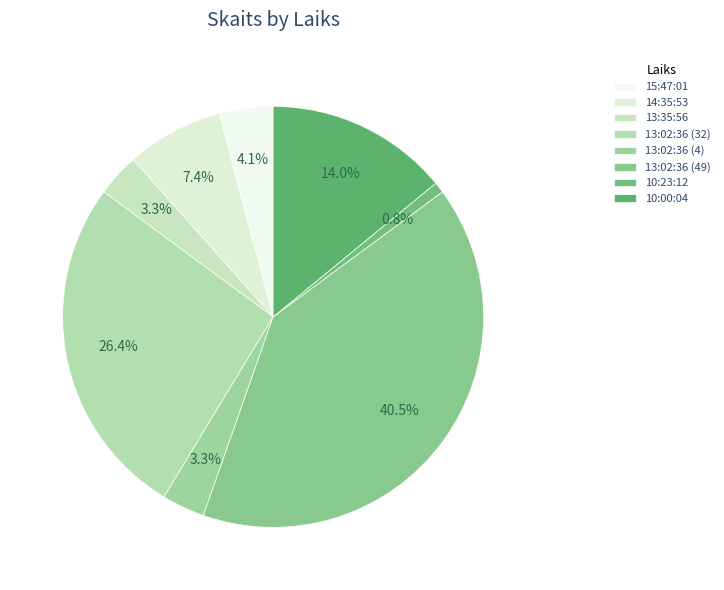

What percentage is the 10:23:12 slice, to the nearest percent?

1%